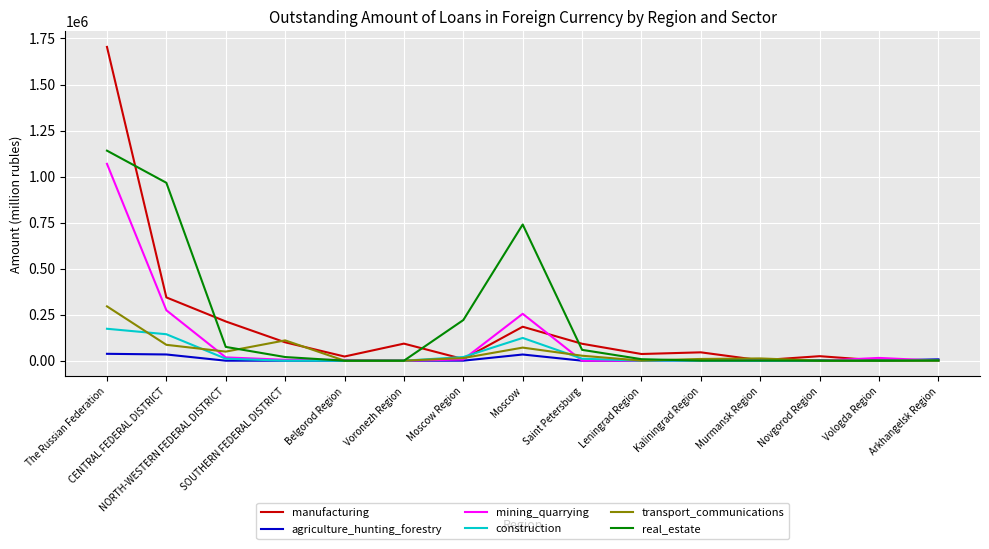

How many lines are shown in the chart?

6